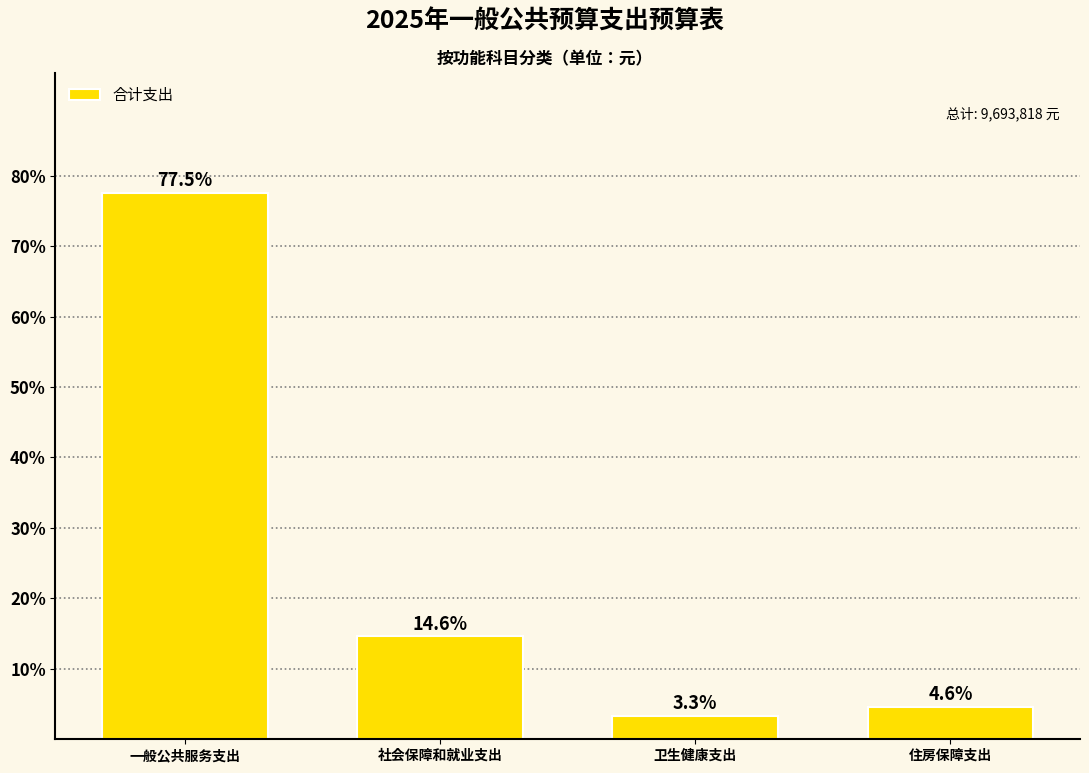

Reading left to right, list all the values displayed in this chart.

77.5	14.6	3.3	4.6